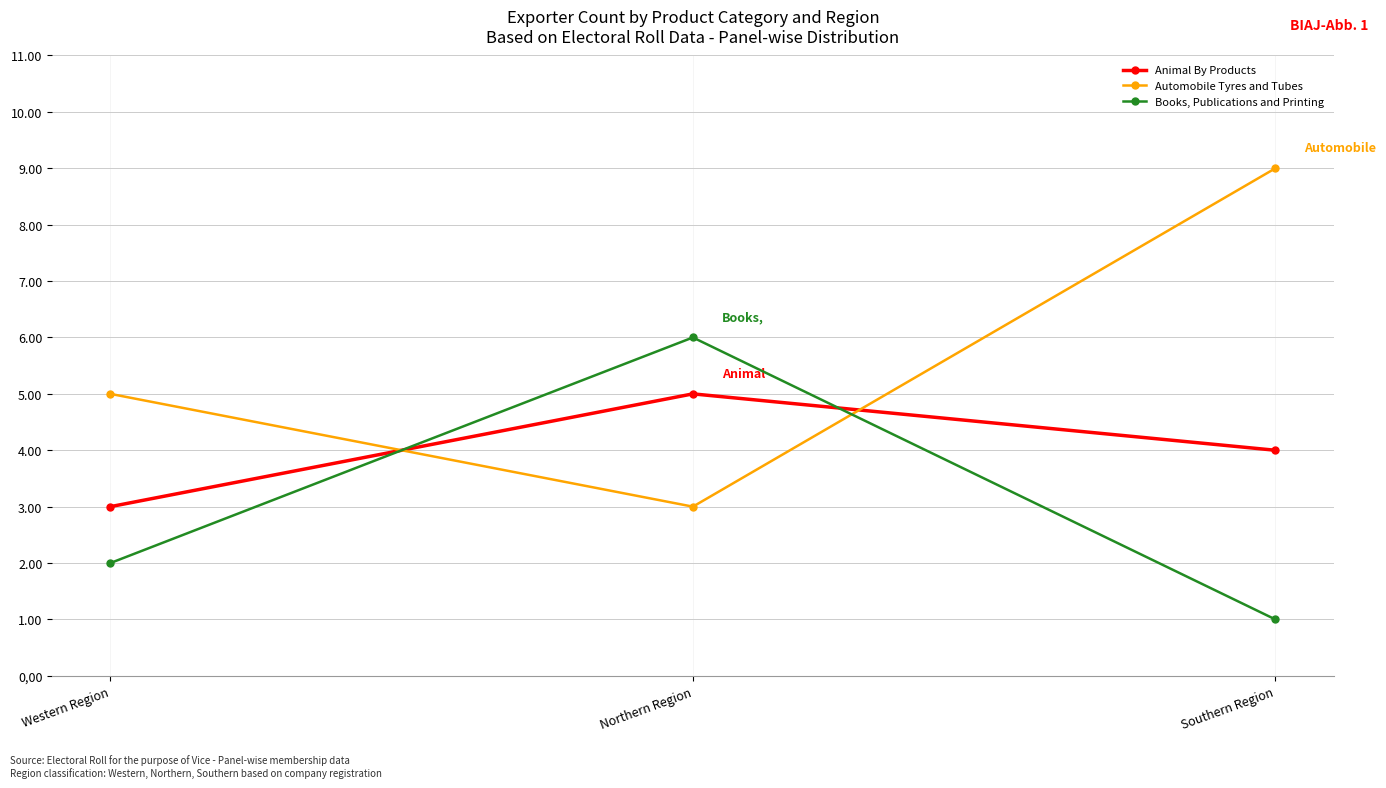

What is the label of the 2nd point from the right?

Northern Region